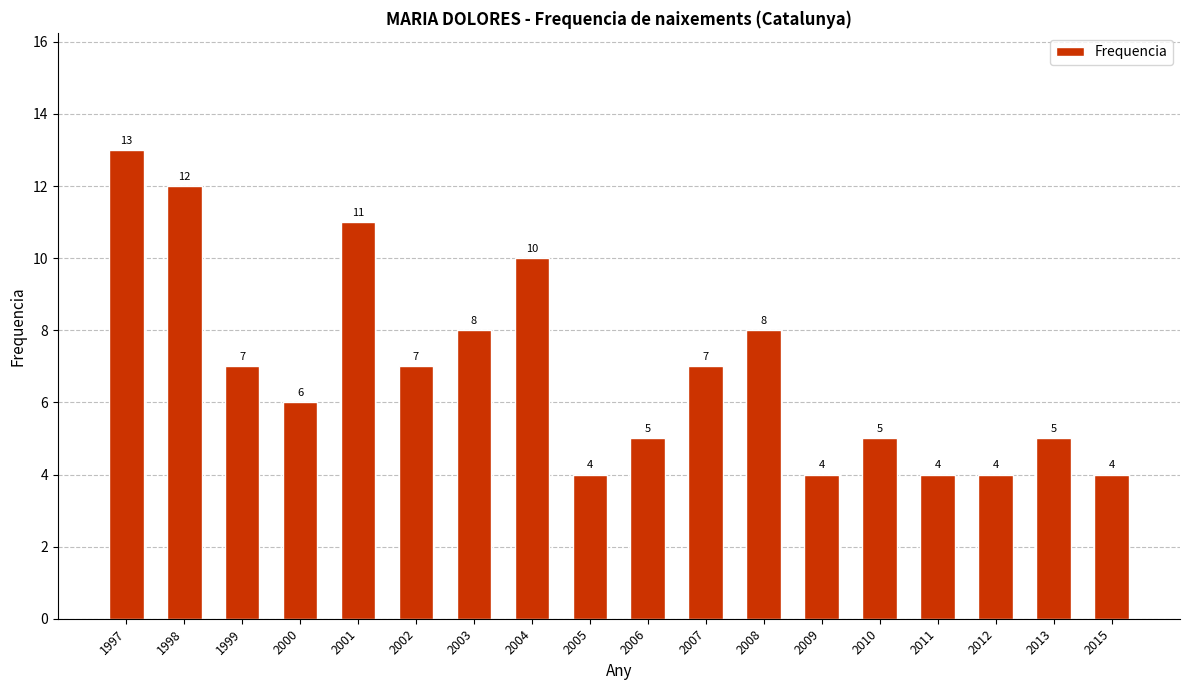

What is the ratio of the value at 2009 to the value at 2004?

0.4